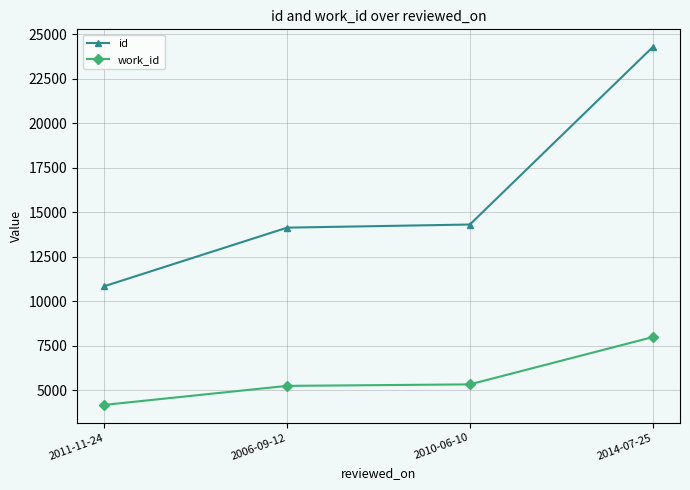

What position from the left is 2011-11-24?

1